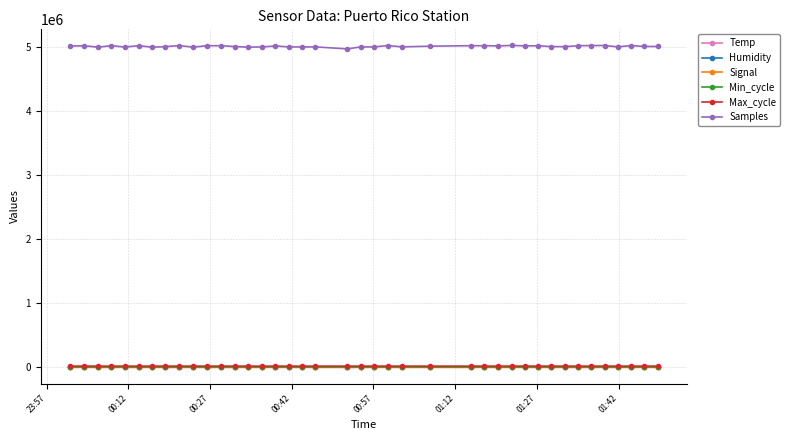

Does the chart have visible grid lines?

Yes